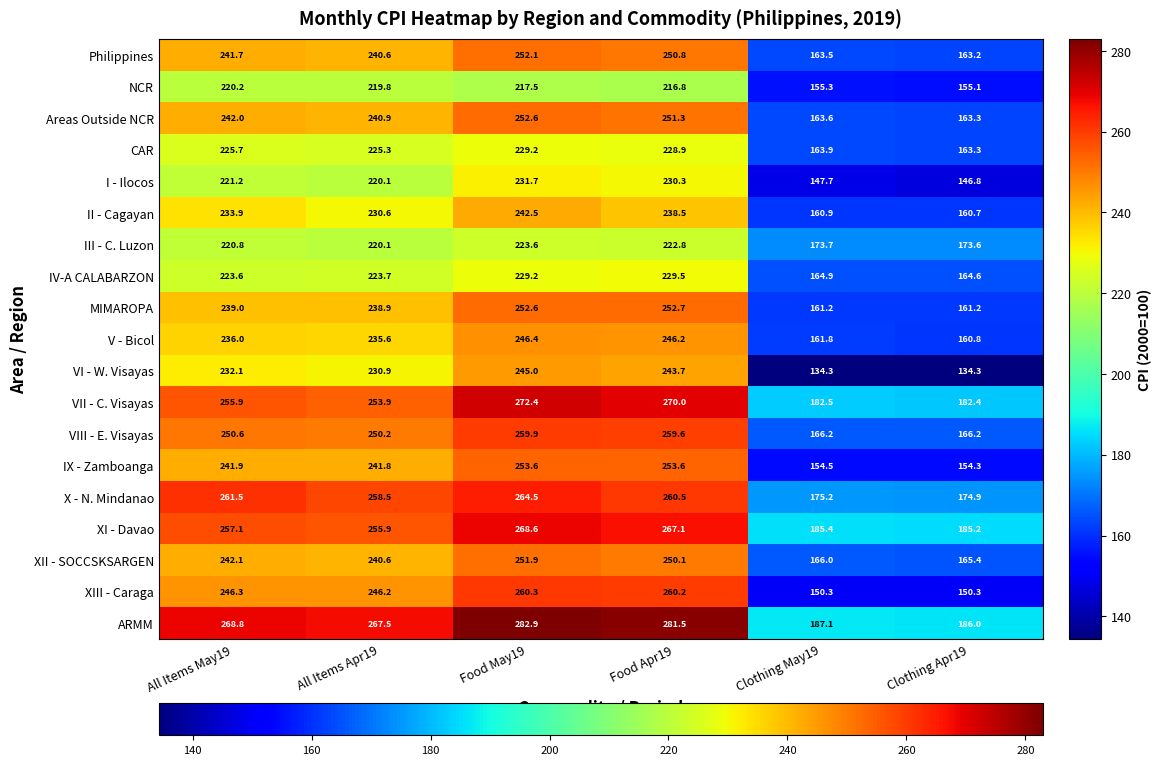

What is the difference between the highest and lowest values at Clothing Apr19?

51.7